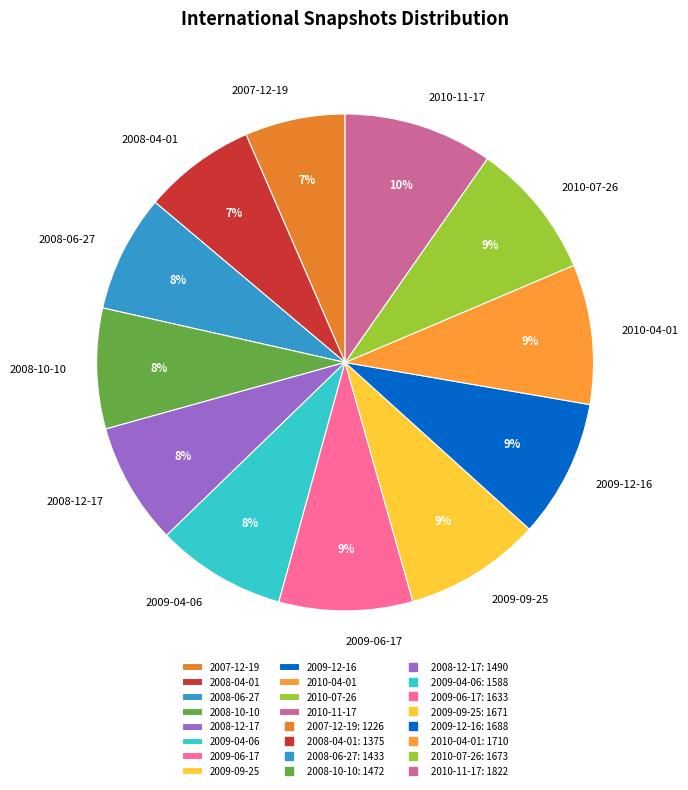

Is there a majority slice in this chart?

No